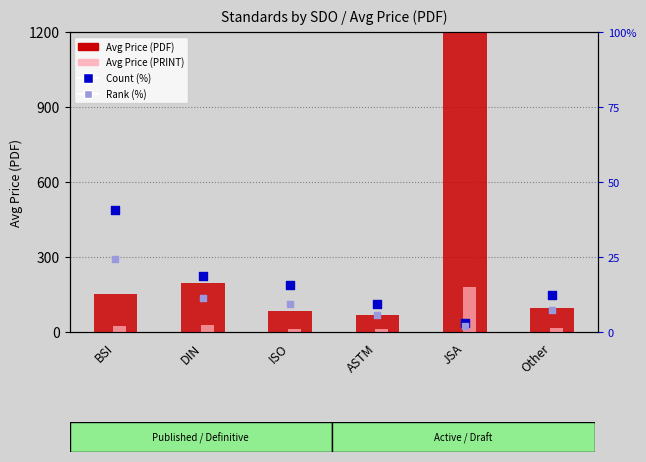

Which series has the widest spread of Y values?

Avg Price (PDF)